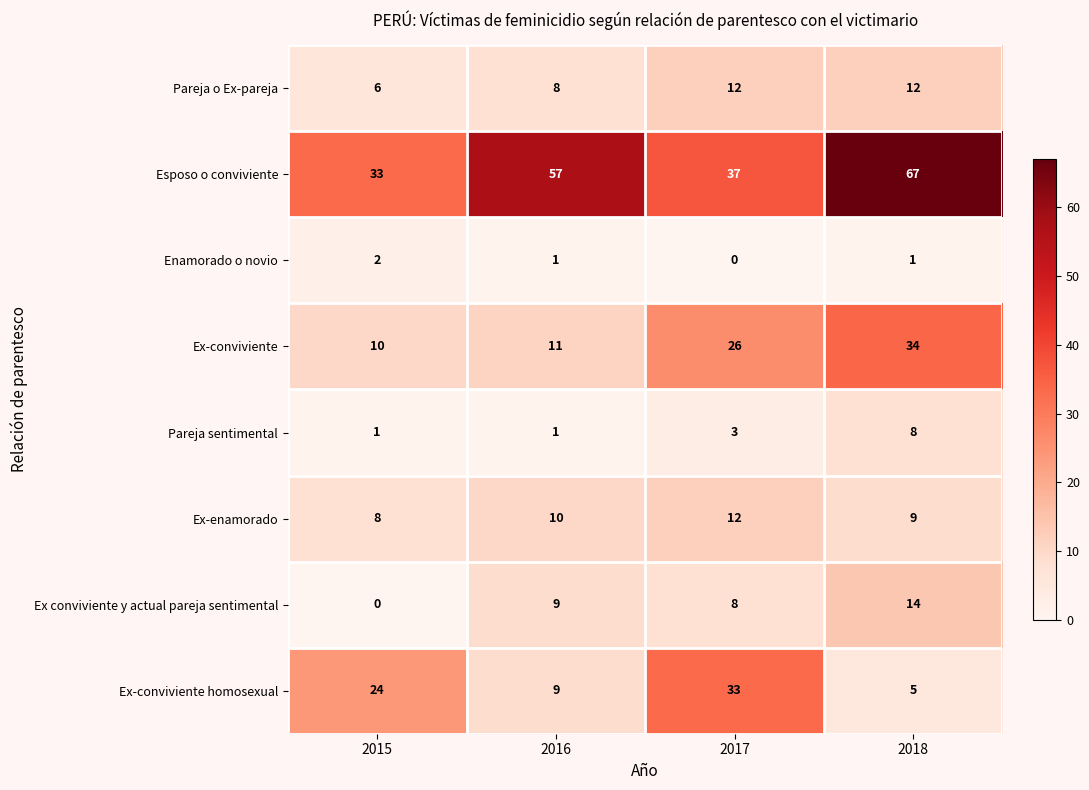

How many Ex-conviviente homosexual values are between 9 and 33?

3